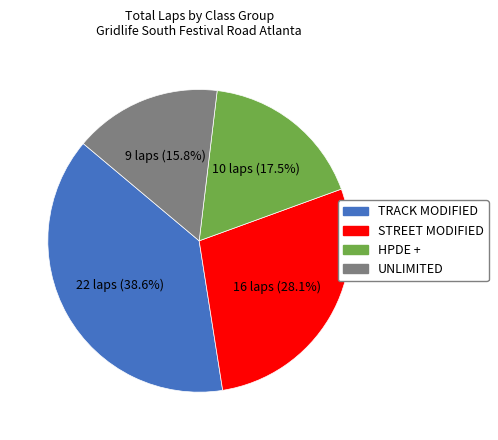

How many slices are in this pie chart?

4